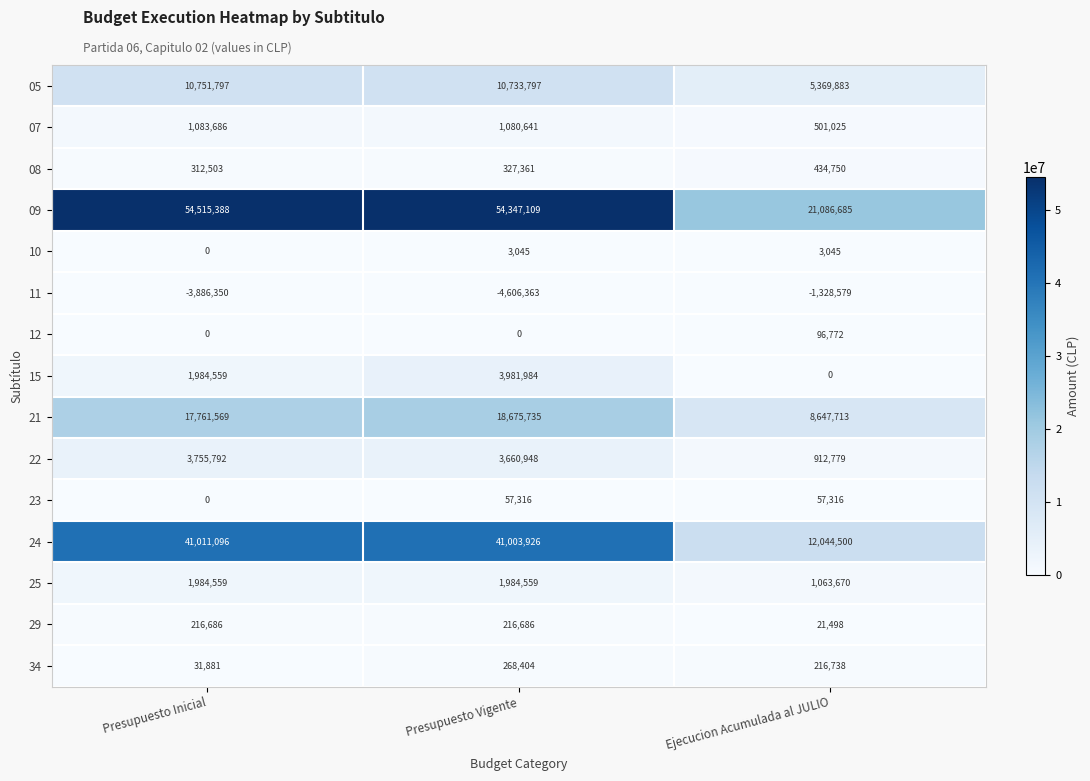

Which category has the lowest value across all series?

Presupuesto Vigente